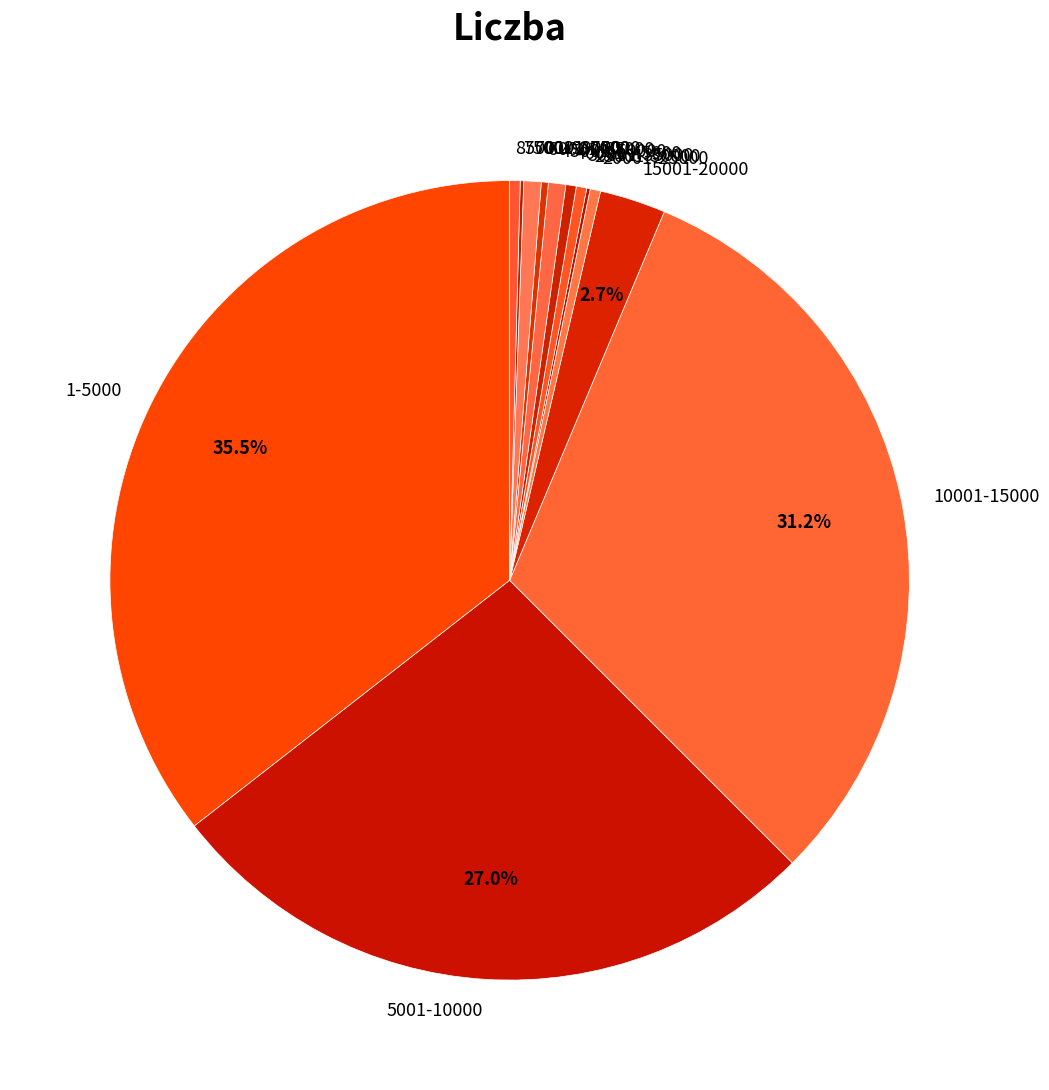

Do 20001-25000 and 15001-20000 together represent more than half of the pie?

No